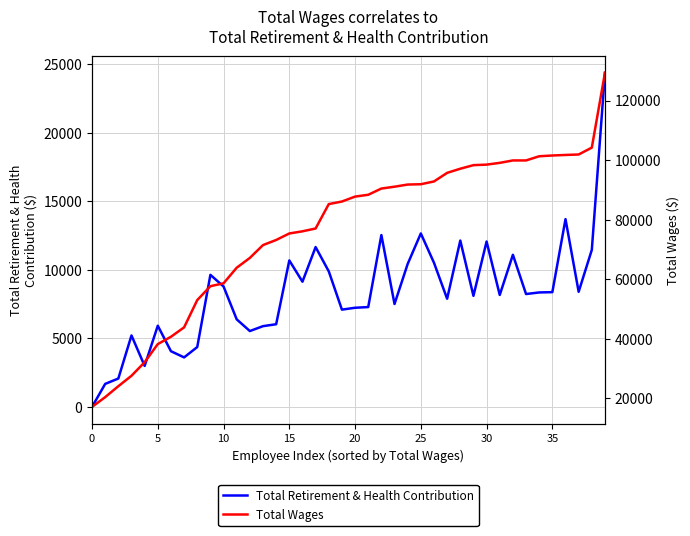

In Total Retirement & Health Contribution, how many points are lower than both neighbors (excluding endpoints)?

11